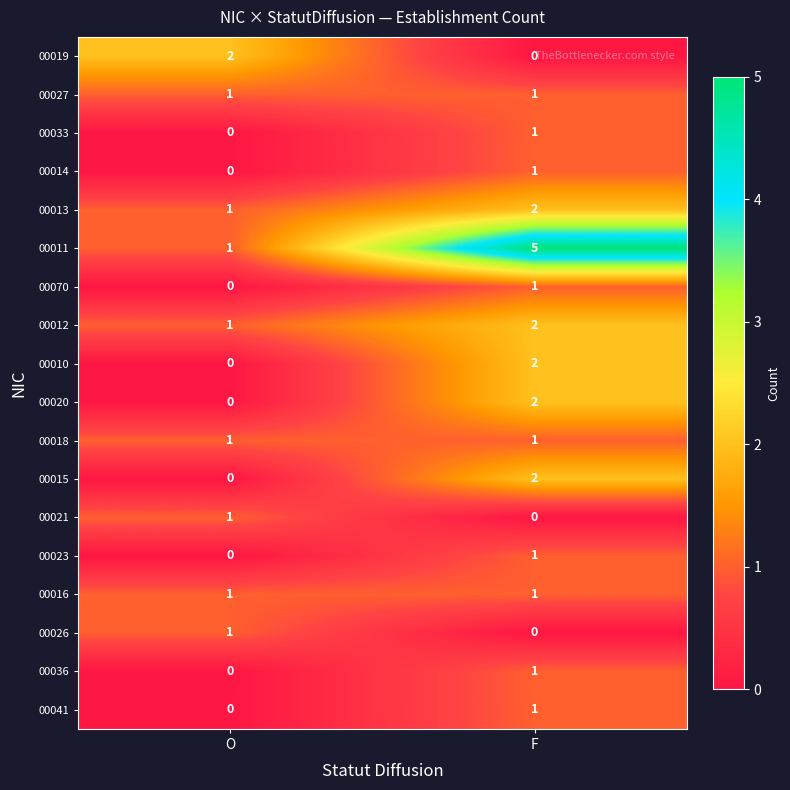

At which category is the sum across all series the highest?

F